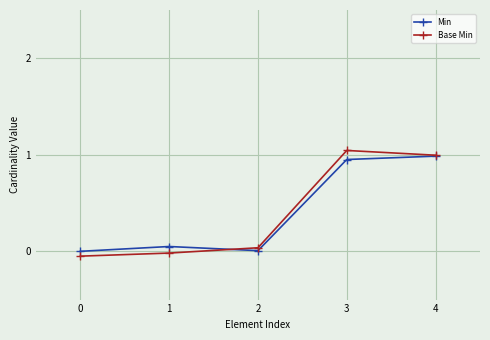

How many data points in Base Min are less than 0?

2